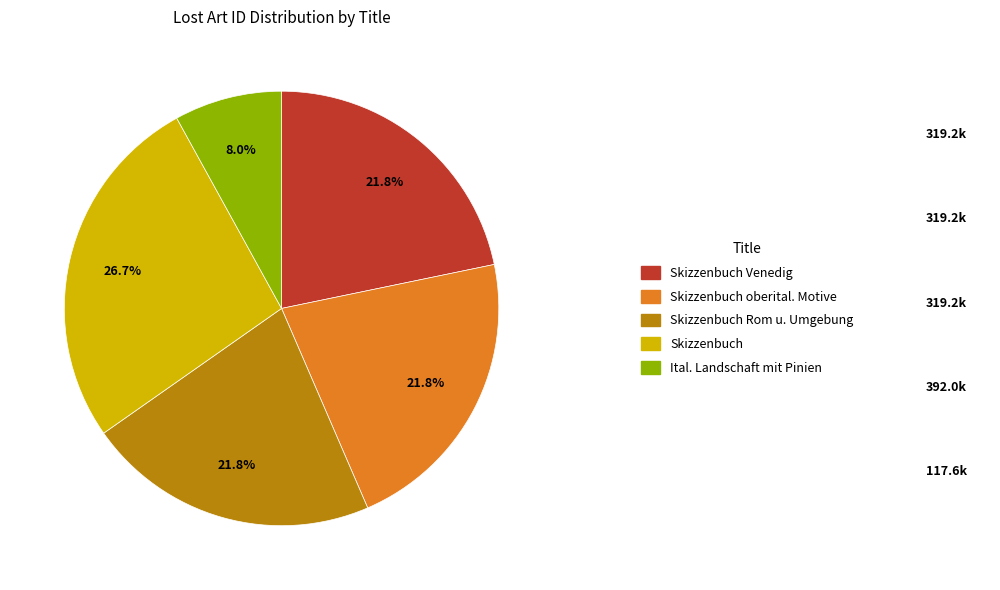

Does any single category account for the majority?

No